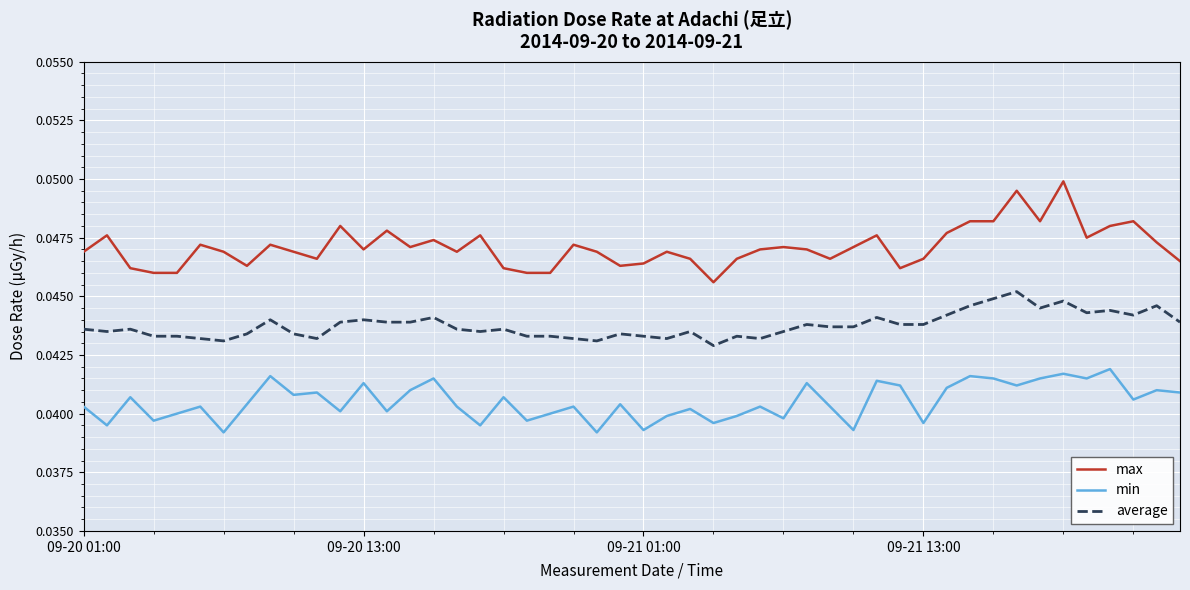

Which series has the largest total across all categories?

max